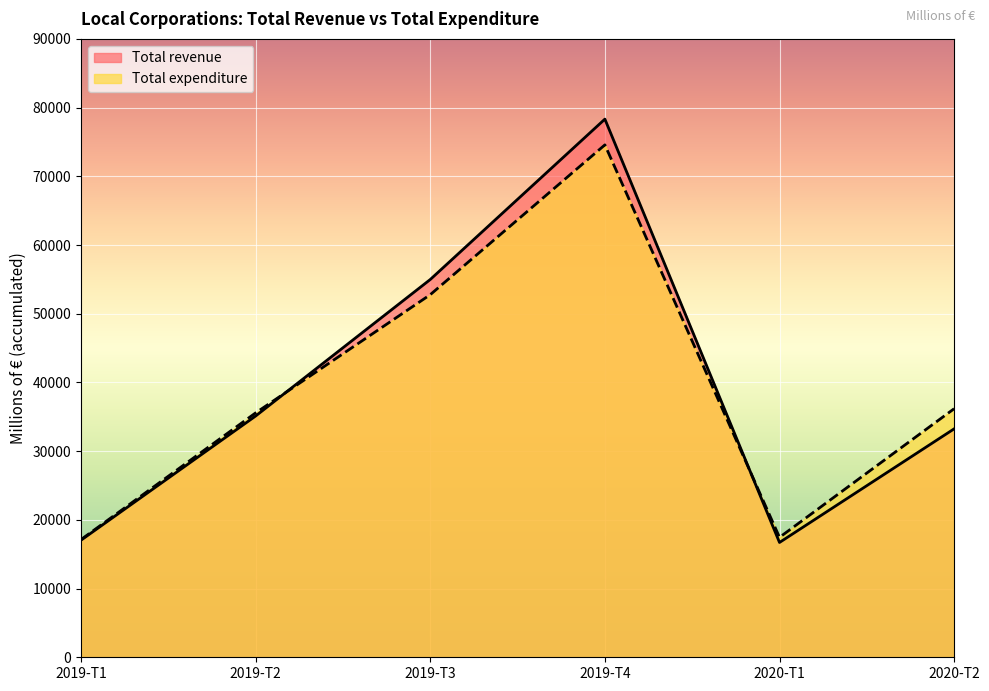

What is the average value of the Total revenue series?

39236